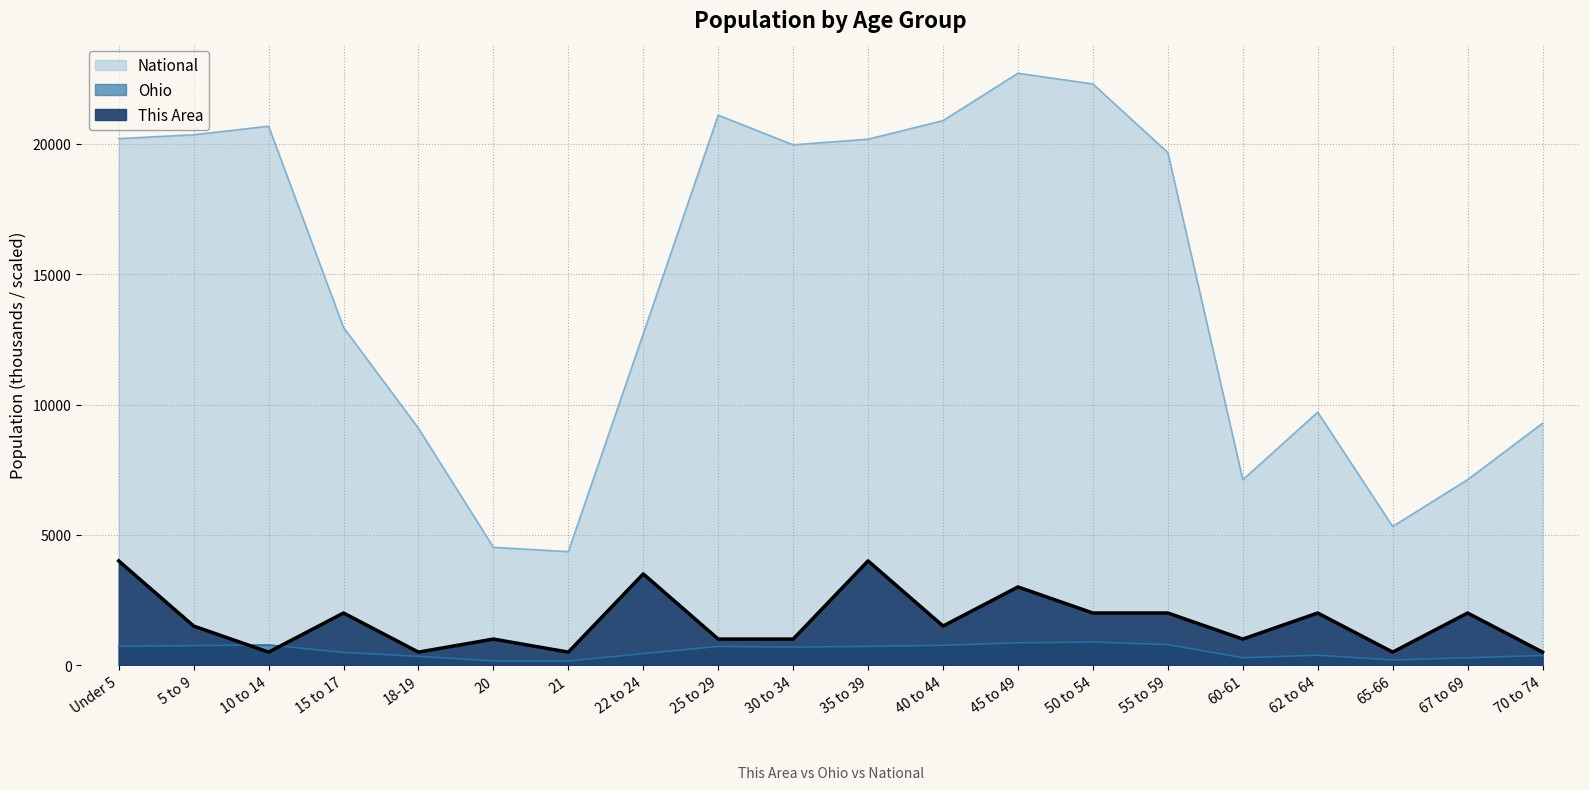

True or false: Ohio and This Area cross at least once.

True